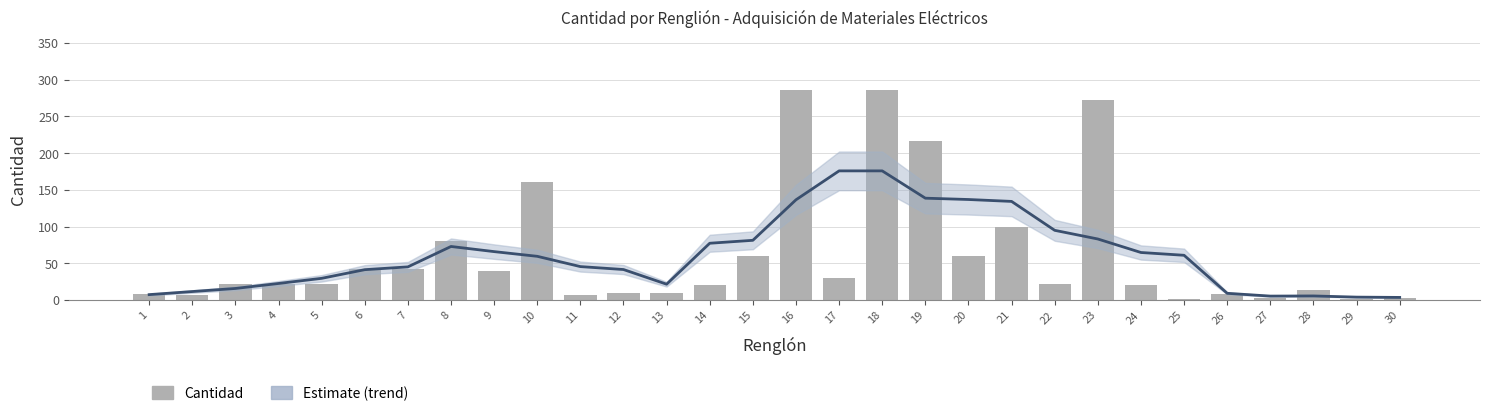

What is the difference between the highest and lowest values at 25?

59.8